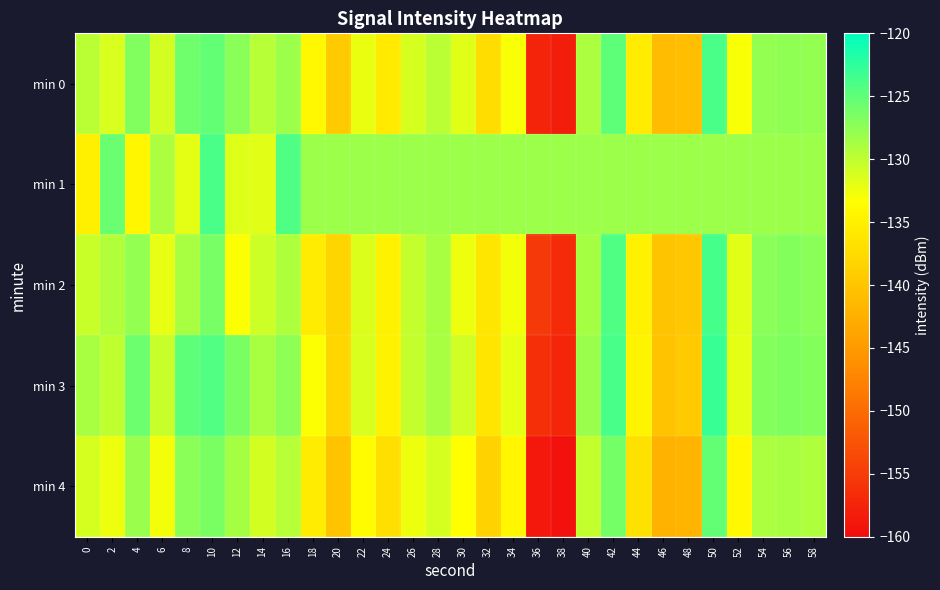

Reading left to right, transcribe all the data shown in this chart.

min 0: 0=-129.7	2=-131.3	4=-126.8	6=-131.1	8=-125.9	10=-125.2	12=-127.3	14=-129.5	16=-128.2	18=-134.1	20=-139.3	22=-132.3	24=-135.6	26=-131.1	28=-129.7	30=-131.7	32=-137.2	34=-133.0	36=-157.5	38=-158.2	40=-129.0	42=-124.9	44=-135.6	46=-141.0	48=-140.8	50=-124.0	52=-133.0	54=-127.7	56=-127.5	58=-127.7
min 1: 0=-135.1	2=-125.6	4=-134.3	6=-129.0	8=-132.0	10=-124.0	12=-131.7	14=-131.8	16=-124.2	18=-128.3	20=-128.3	22=-128.3	24=-128.3	26=-128.3	28=-128.3	30=-128.3	32=-128.3	34=-128.3	36=-128.3	38=-128.3	40=-128.3	42=-128.3	44=-128.3	46=-128.3	48=-128.3	50=-128.3	52=-128.3	54=-128.3	56=-128.3	58=-128.3
min 2: 0=-130.5	2=-129.3	4=-127.8	6=-132.1	8=-128.9	10=-126.4	12=-133.2	14=-130.7	16=-129.1	18=-135.6	20=-138.2	22=-131.5	24=-134.8	26=-130.2	28=-128.9	30=-132.4	32=-136.1	34=-132.7	36=-155.3	38=-156.8	40=-128.6	42=-124.2	44=-134.9	46=-140.1	48=-139.8	50=-123.6	52=-131.8	54=-127.2	56=-127.0	58=-127.3
min 3: 0=-128.9	2=-130.1	4=-125.7	6=-130.4	8=-124.9	10=-124.3	12=-126.5	14=-128.8	16=-127.4	18=-133.2	20=-138.1	22=-131.4	24=-134.7	26=-130.3	28=-128.8	30=-130.9	32=-136.3	34=-132.1	36=-156.2	38=-157.3	40=-128.1	42=-123.9	44=-134.6	46=-140.3	48=-139.5	50=-123.1	52=-132.0	54=-126.9	56=-126.7	58=-126.9
min 4: 0=-131.2	2=-132.5	4=-128.1	6=-132.8	8=-127.3	10=-126.5	12=-128.7	14=-131.0	16=-129.6	18=-135.5	20=-140.3	22=-133.6	24=-136.9	26=-132.5	28=-131.1	30=-133.3	32=-138.5	34=-134.3	36=-158.7	38=-159.5	40=-130.3	42=-126.1	44=-136.8	46=-142.3	48=-141.9	50=-125.3	52=-134.2	54=-129.0	56=-128.8	58=-129.1